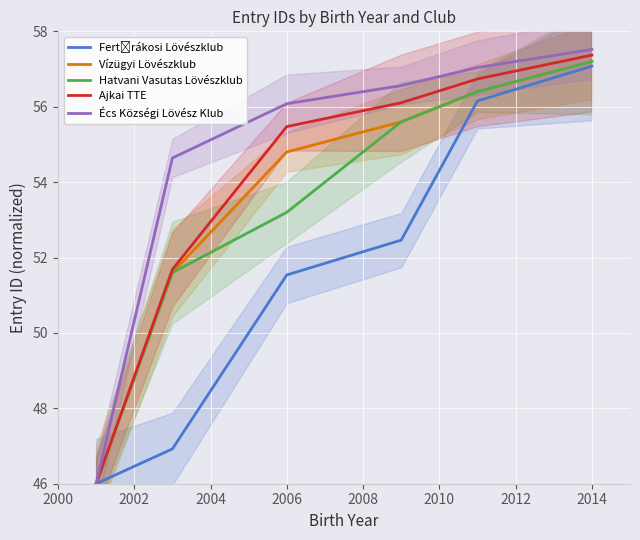

How many data points does each series have?

6